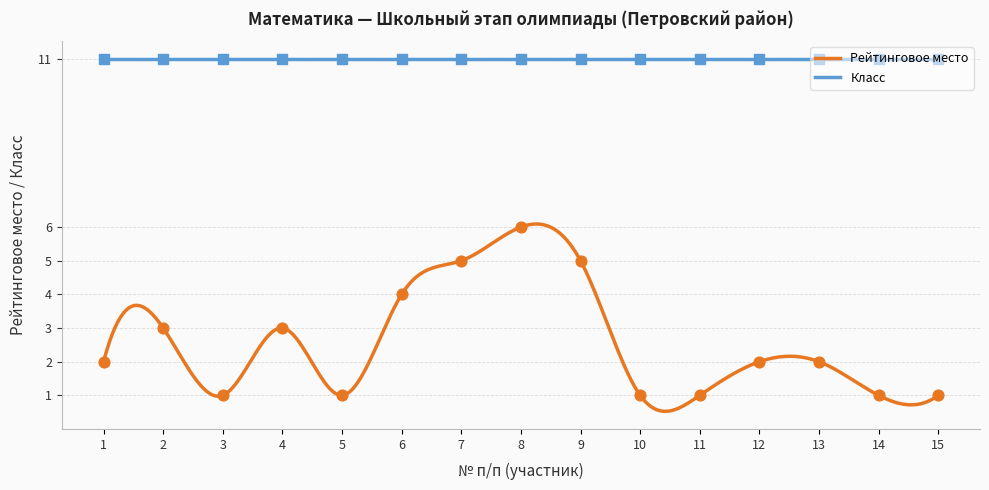

Between 10 and 13, which is larger?

13